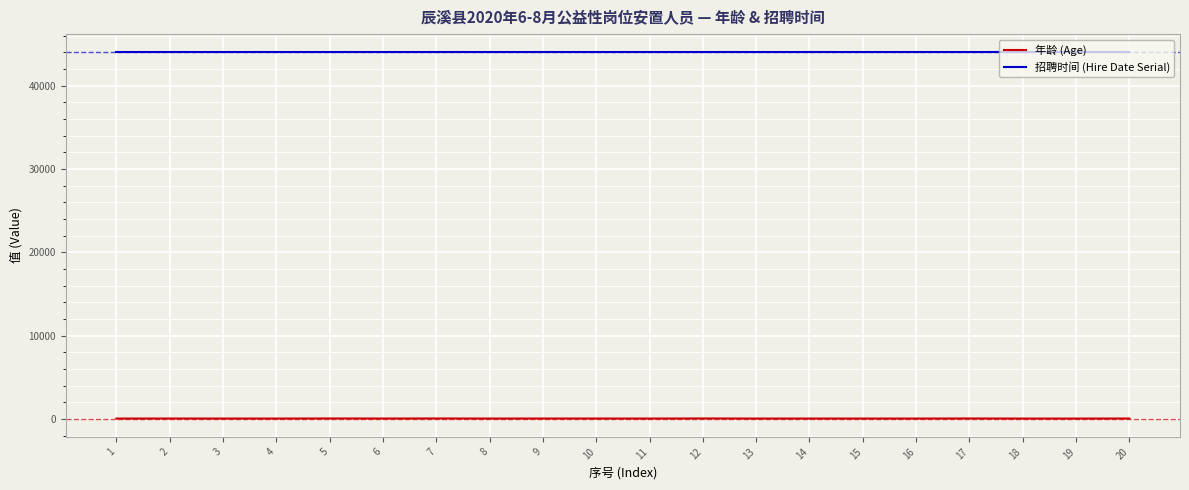

Which series has the widest spread of values?

年龄 (Age)